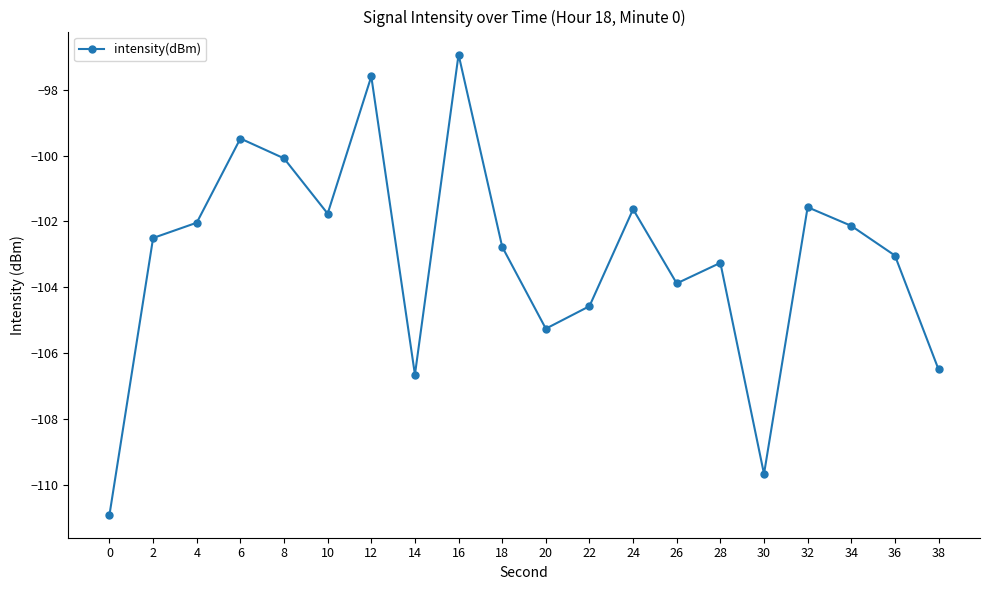

True or false: there are more than 2 points higher than both neighbors.

True